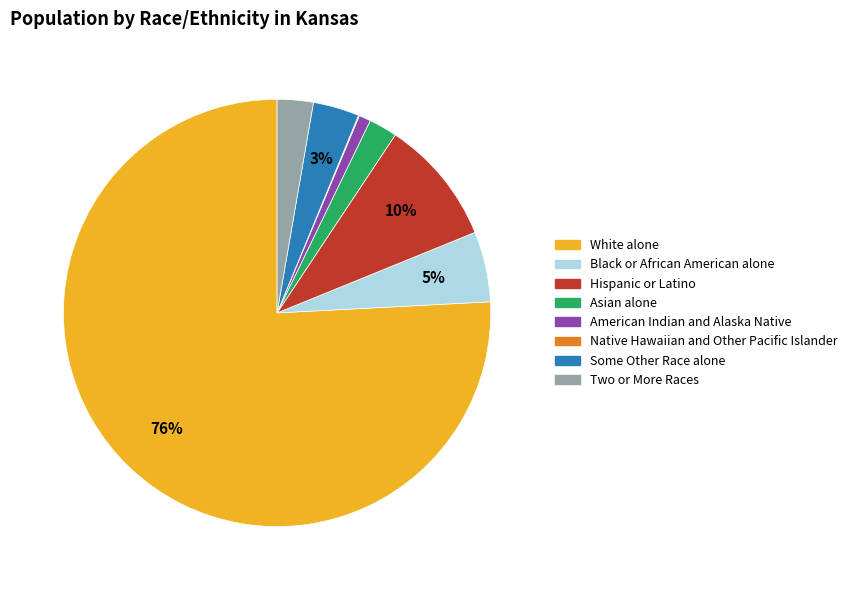

Is White alone the majority of the pie?

Yes